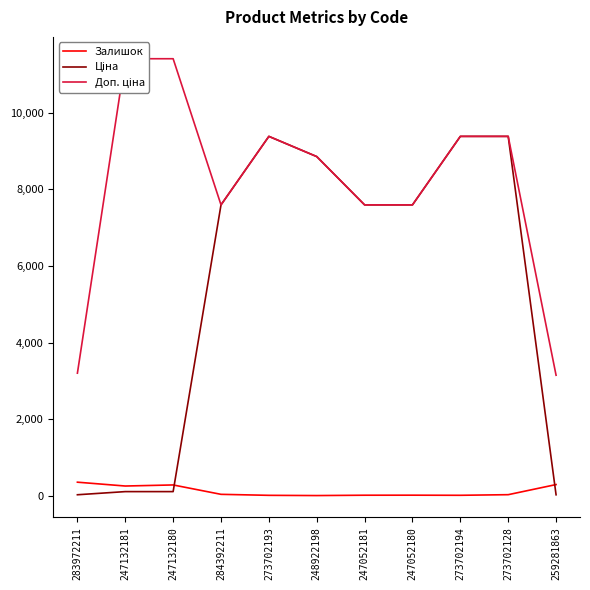

What value does the Залишок series have at 259281863?

298.0